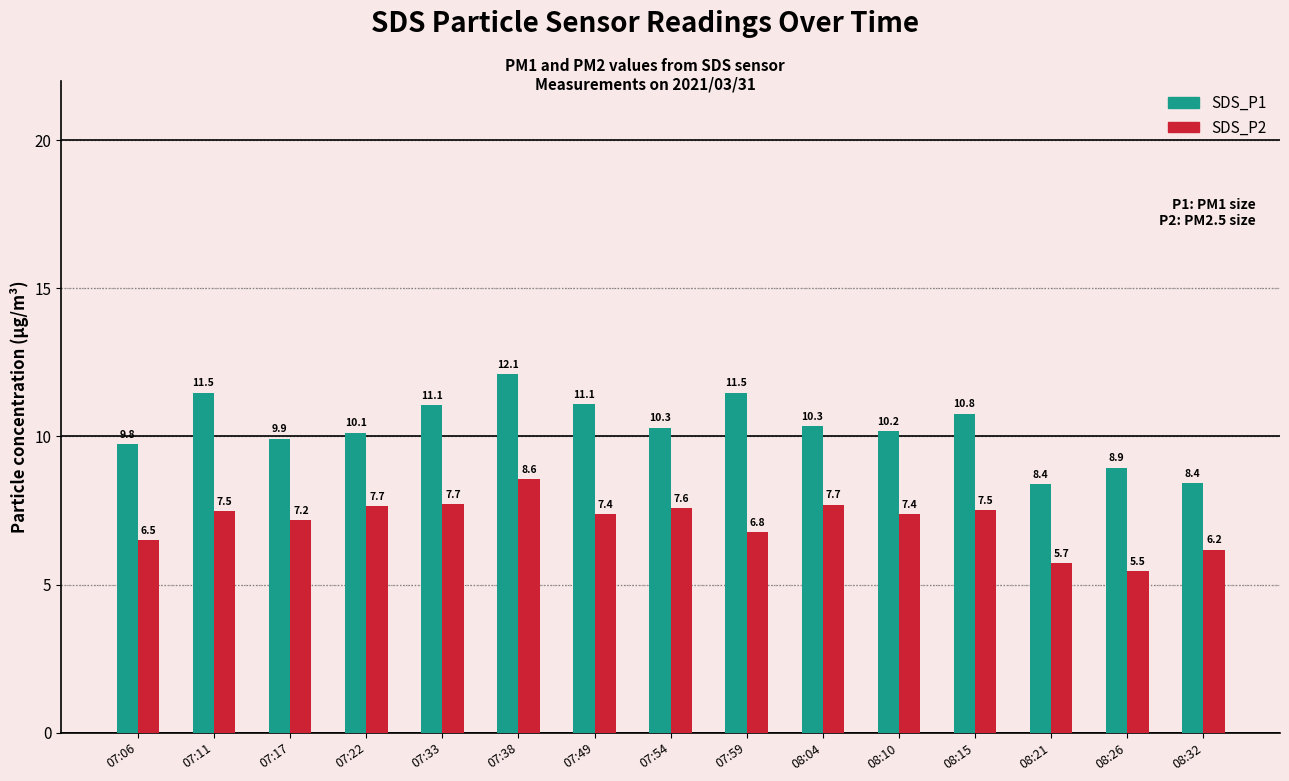

What is the label of the 15th bar from the left?

08:32